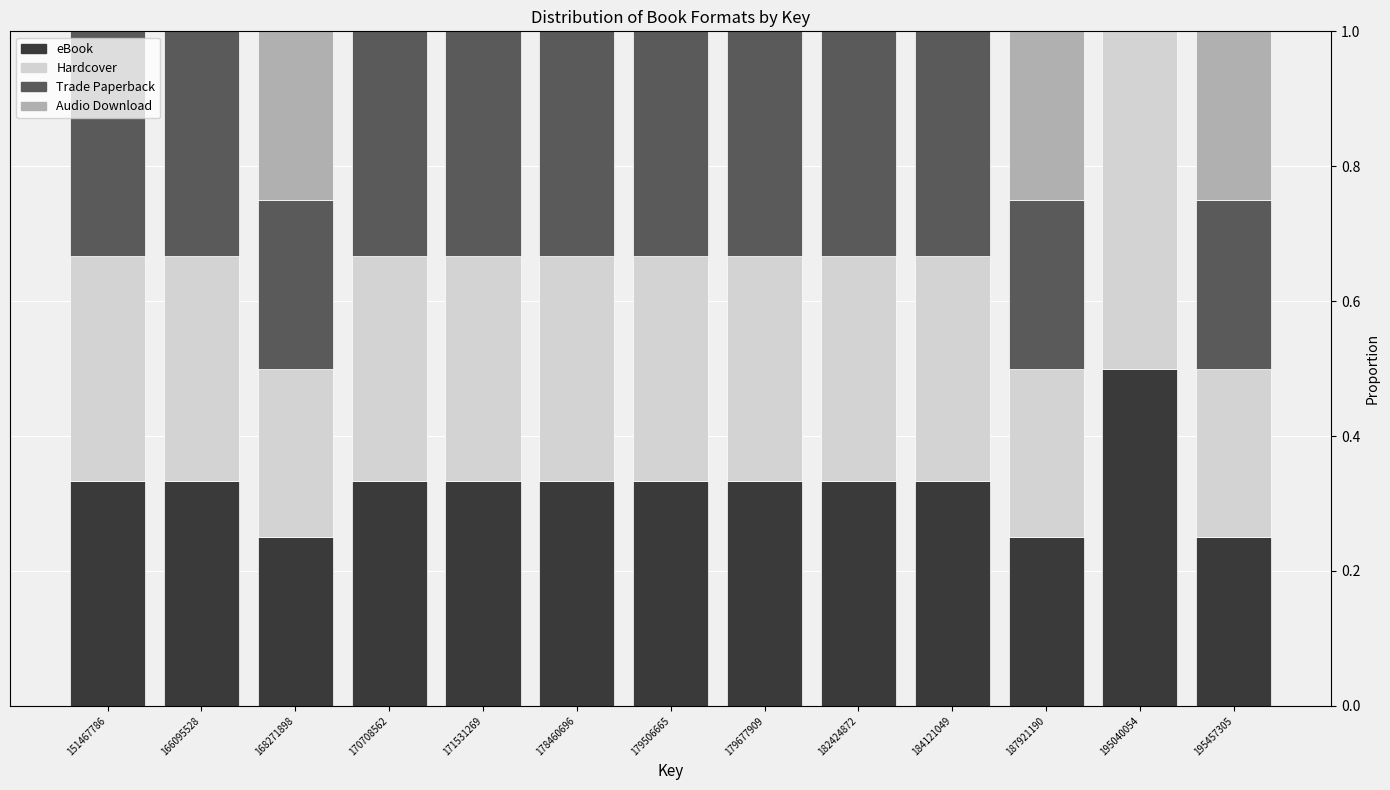

What is the maximum value for eBook?

0.5